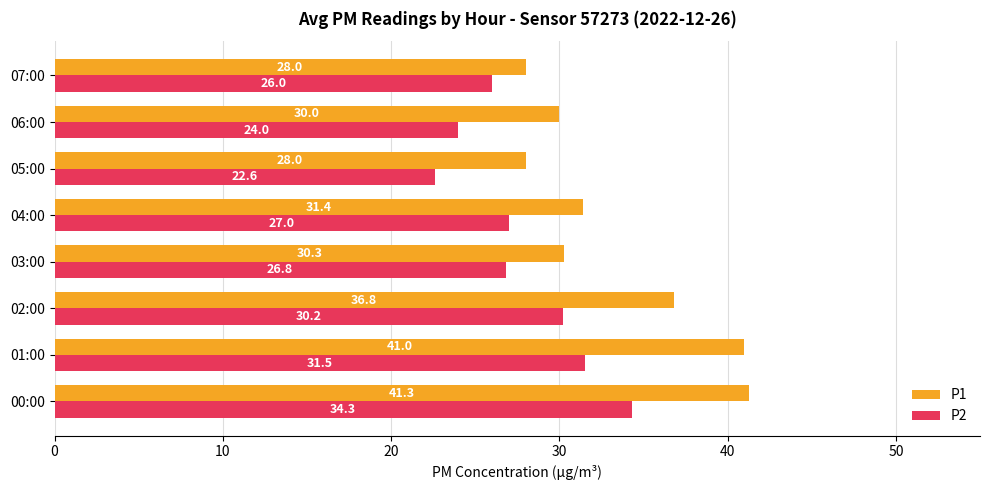

At which category is the sum across all series the highest?

00:00